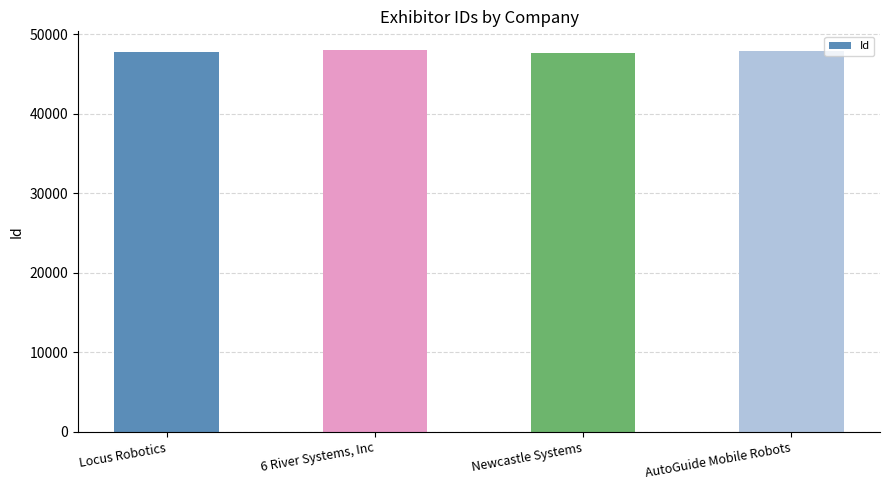

Is it true that the value at AutoGuide Mobile Robots is 47881?

True